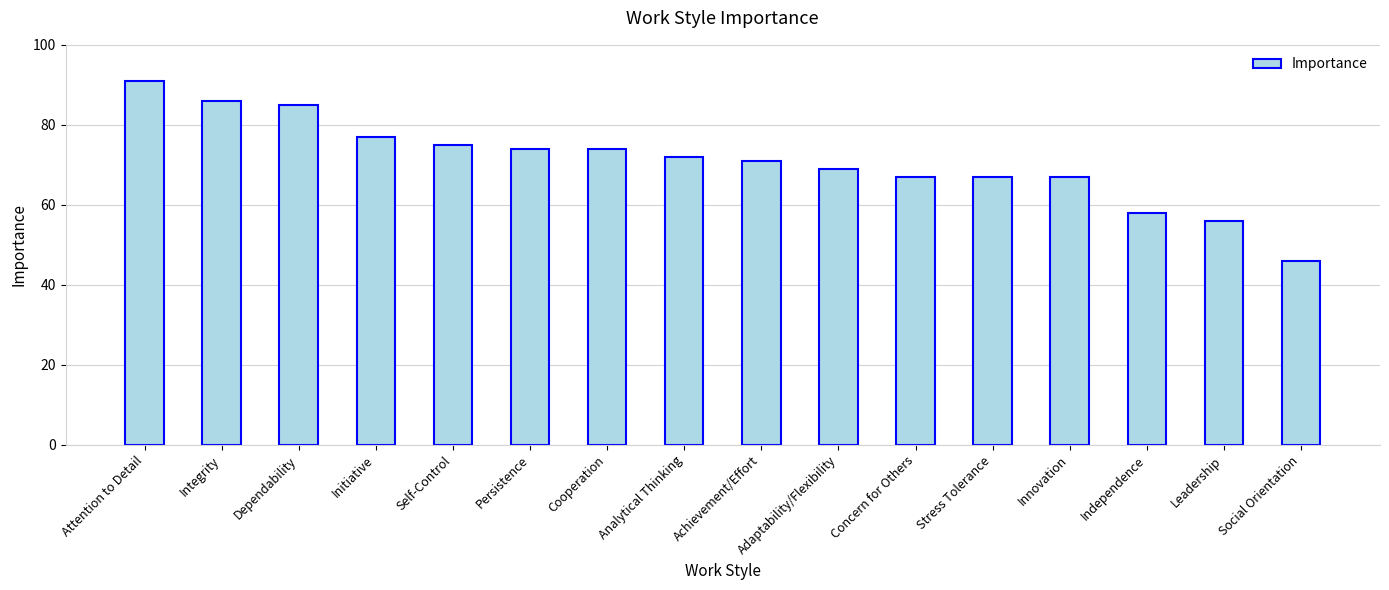

Reading right to left, extract all data points from this chart.

Social Orientation=46	Leadership=56	Independence=58	Innovation=67	Stress Tolerance=67	Concern for Others=67	Adaptability/Flexibility=69	Achievement/Effort=71	Analytical Thinking=72	Cooperation=74	Persistence=74	Self-Control=75	Initiative=77	Dependability=85	Integrity=86	Attention to Detail=91